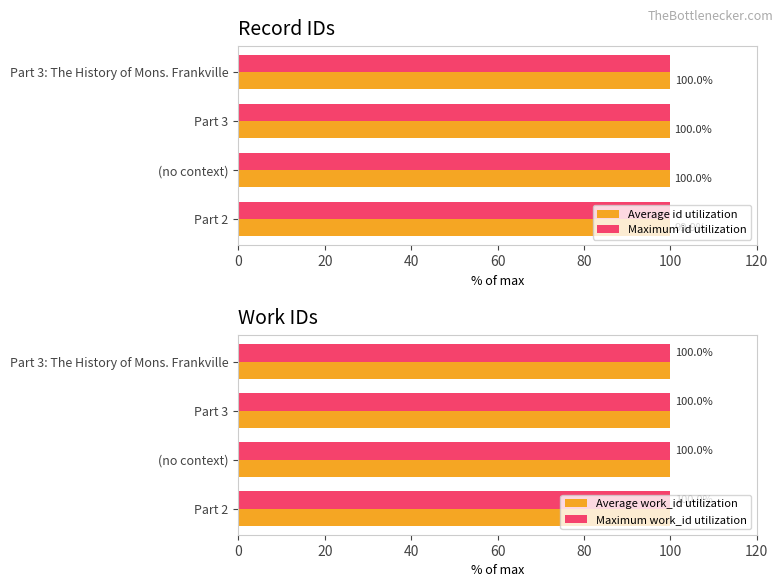

What is the average value of the Maximum id utilization series?

100.0